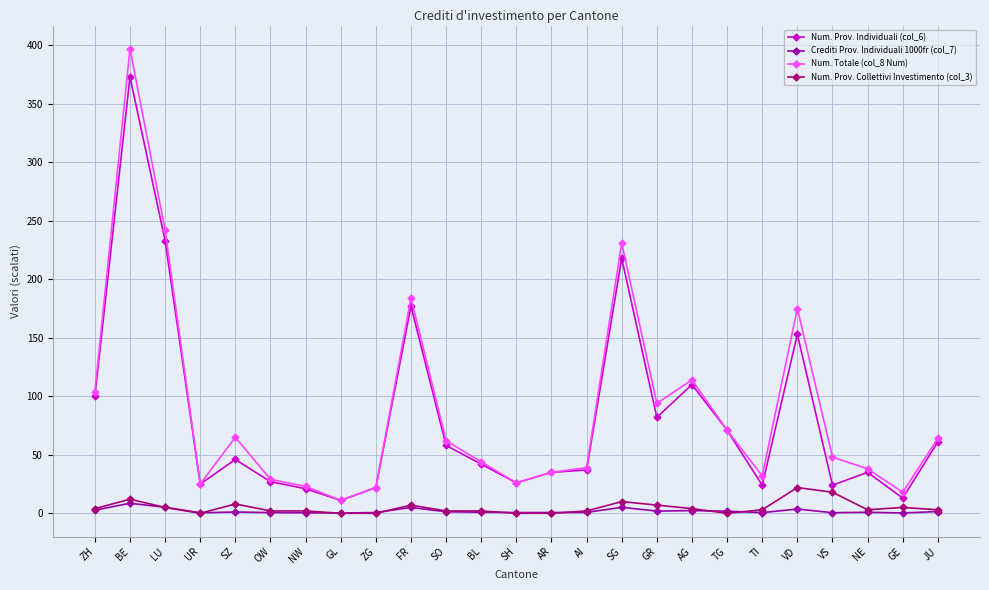

At which category is the sum across all series the highest?

BE